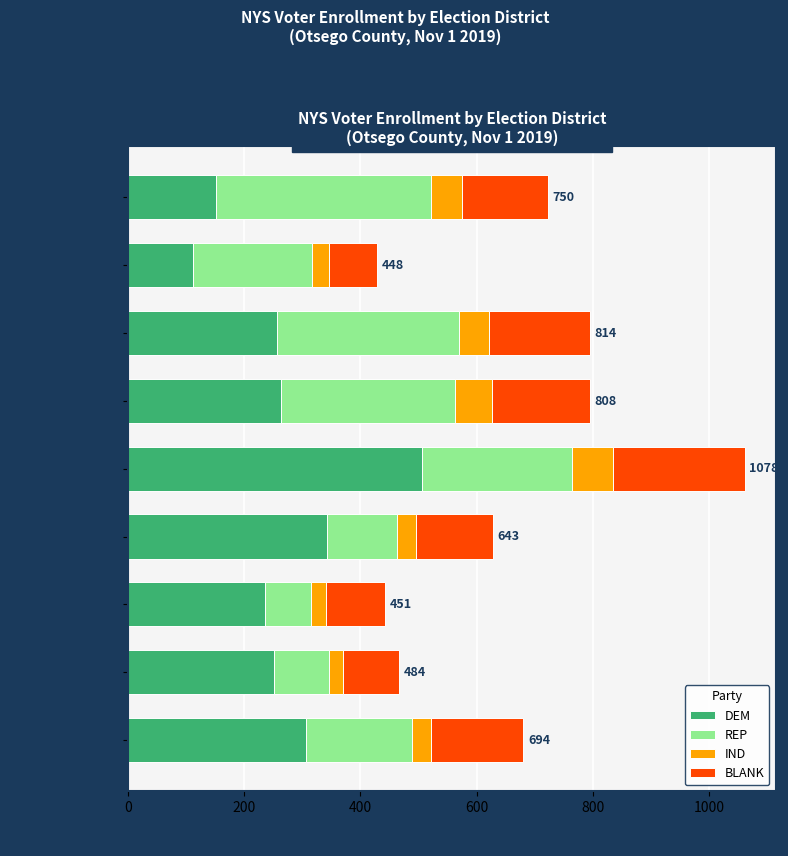

What is the sum of all DEM values?

2424